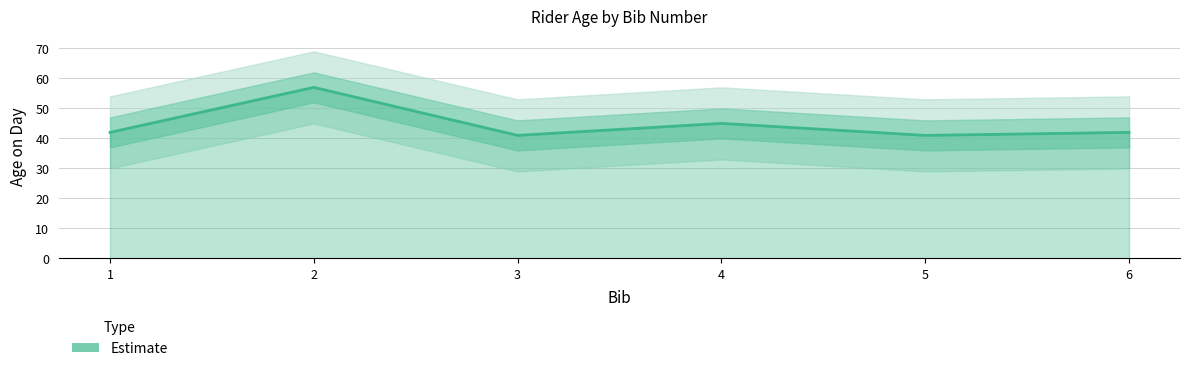

Where is the data nearest to the value 49?

4